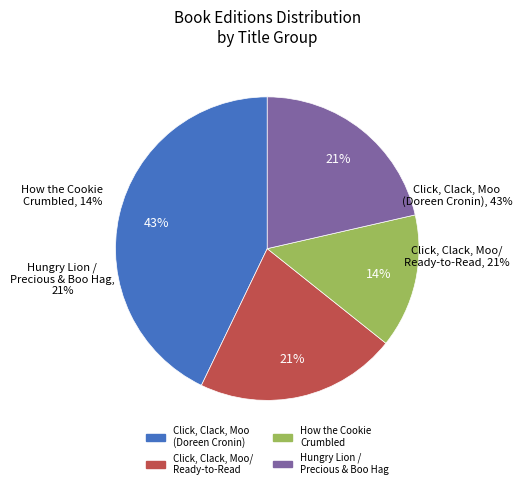

To the nearest percent, what percentage of the pie is How the Cookie Crumbled?

14%